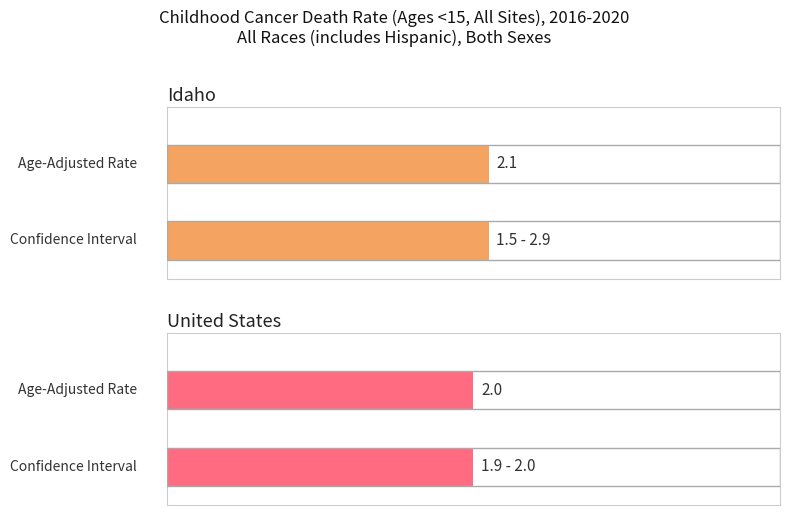

What is the sum of the Age-Adjusted Death Rate values at Idaho and United States?

4.1